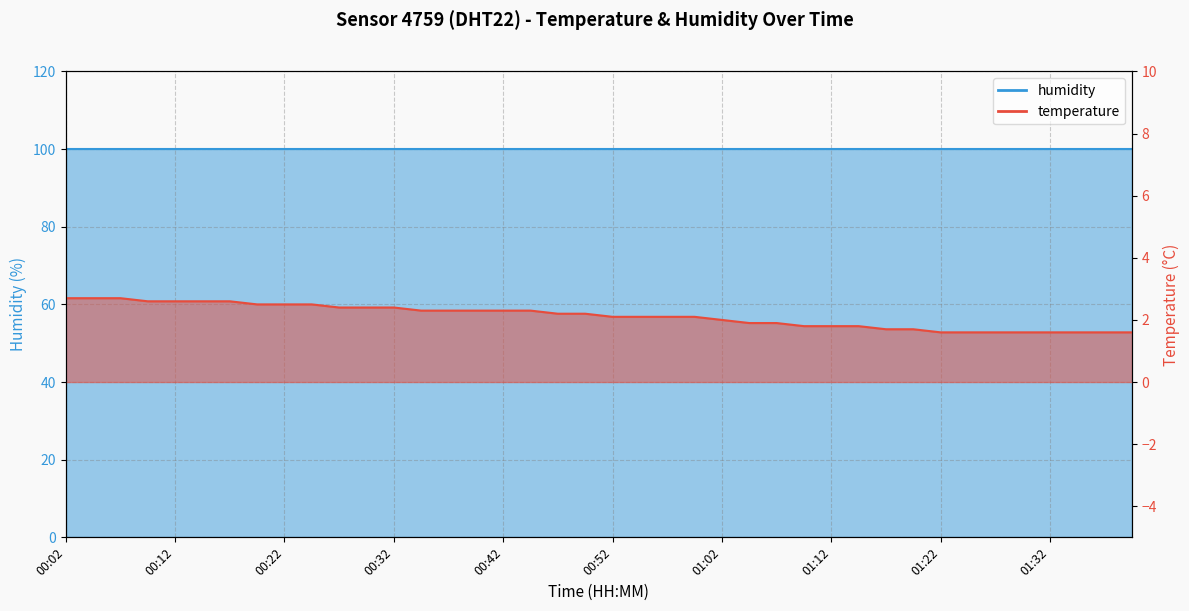

How many data points are above 2?

24